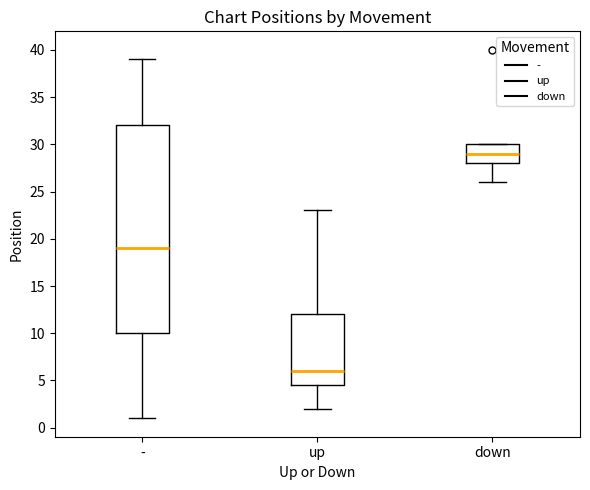

Reading left to right, read every box against the y-axis: the position of its median line, the range the box covers, and the ends of its whiskers. The values are not printed on the chart, so give them approximately, as read against the axis.

-: median 19.0, box 10.0 to 32.0, whiskers 1.0 to 39.0
up: median 6.0, box 4.5 to 12.0, whiskers 2.0 to 23.0
down: median 29.0, box 28.0 to 30.0, whiskers 26.0 to 30.0